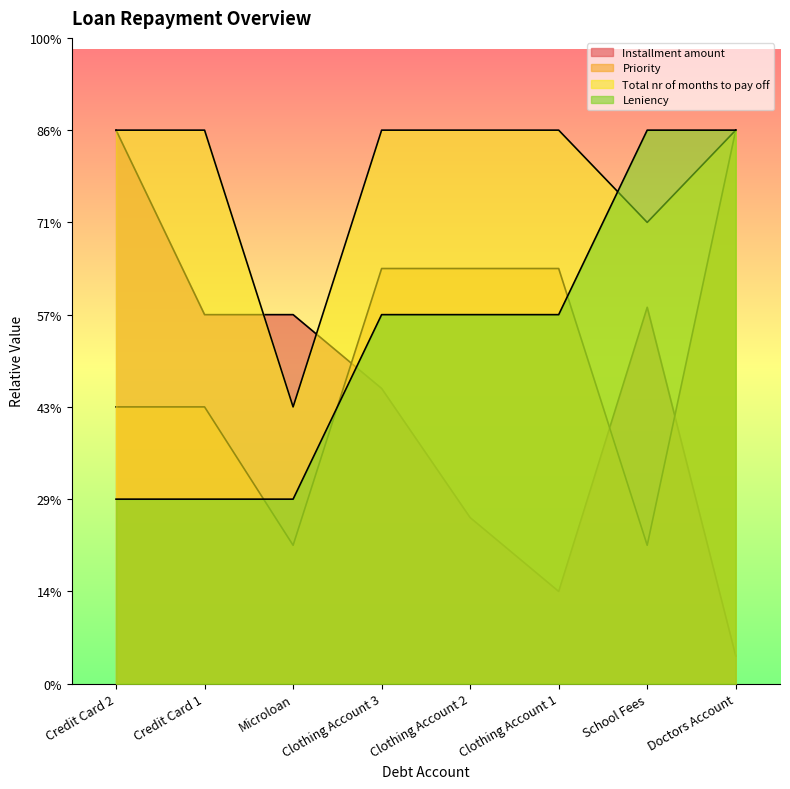

True or false: Leniency has more than 1 interior local peaks.

False